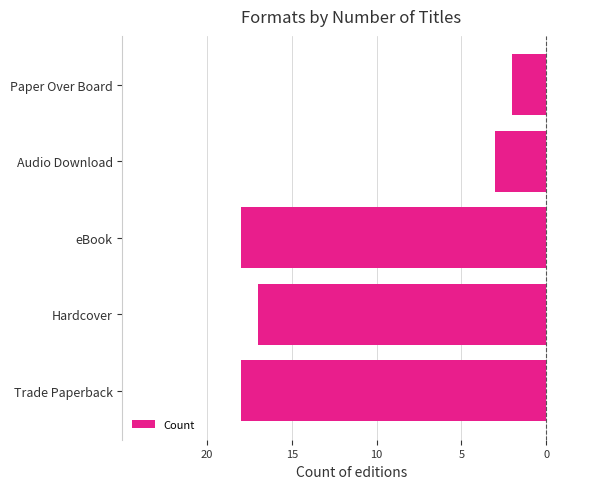

How many bars are there in total?

5